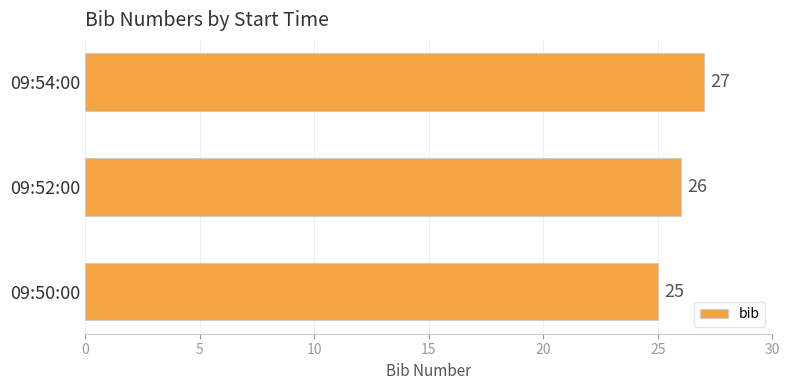

Which category has the highest value across all series?

09:54:00